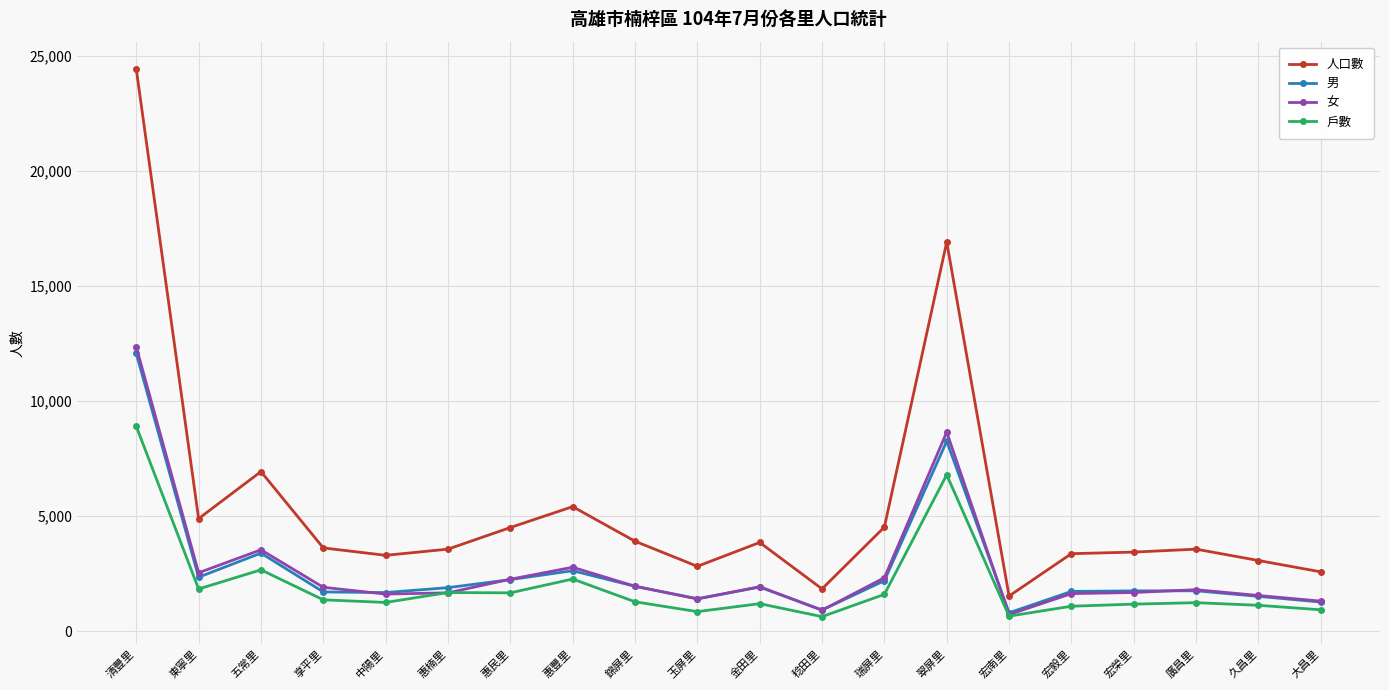

True or false: 女 has a value of 709 at 享平里.

False